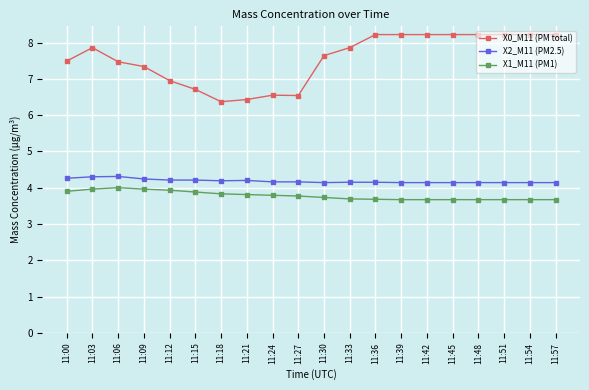

How many values in the X0_M11 (PM total) series exceed 7?

14